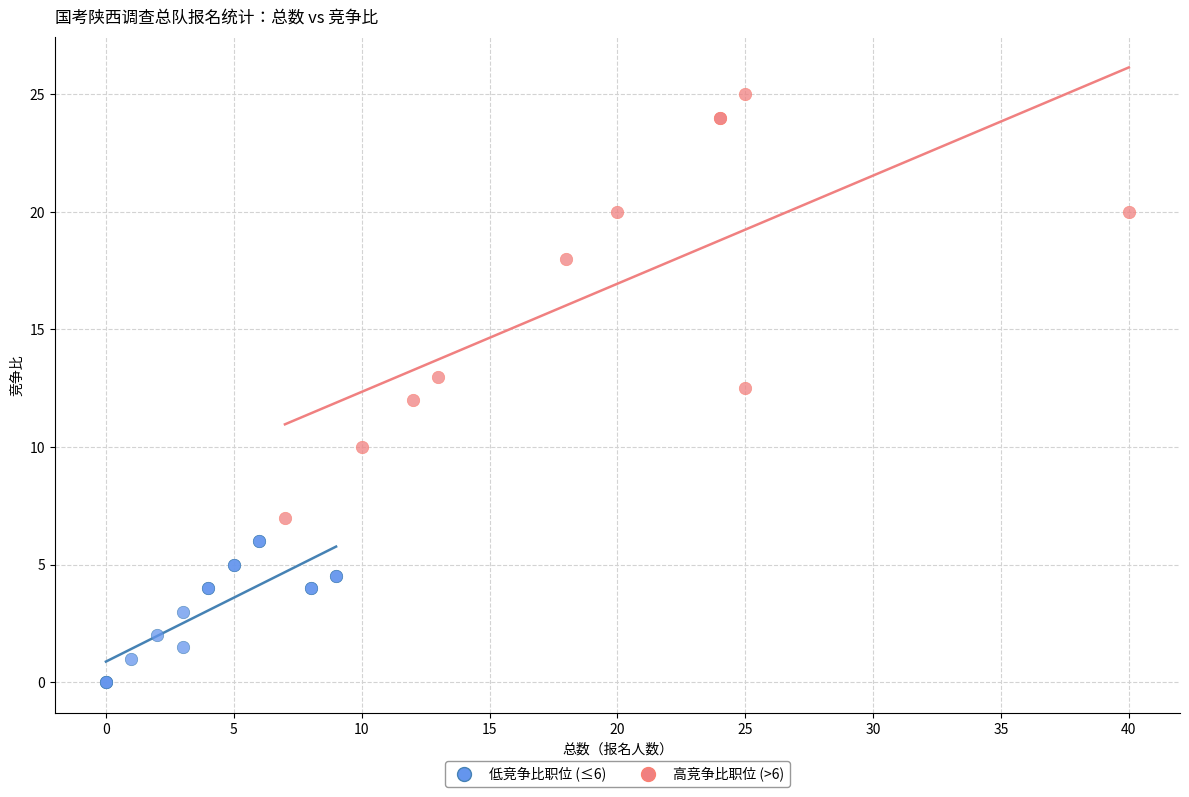

Which series contains the lowest Y value?

低竞争比职位 (≤6)